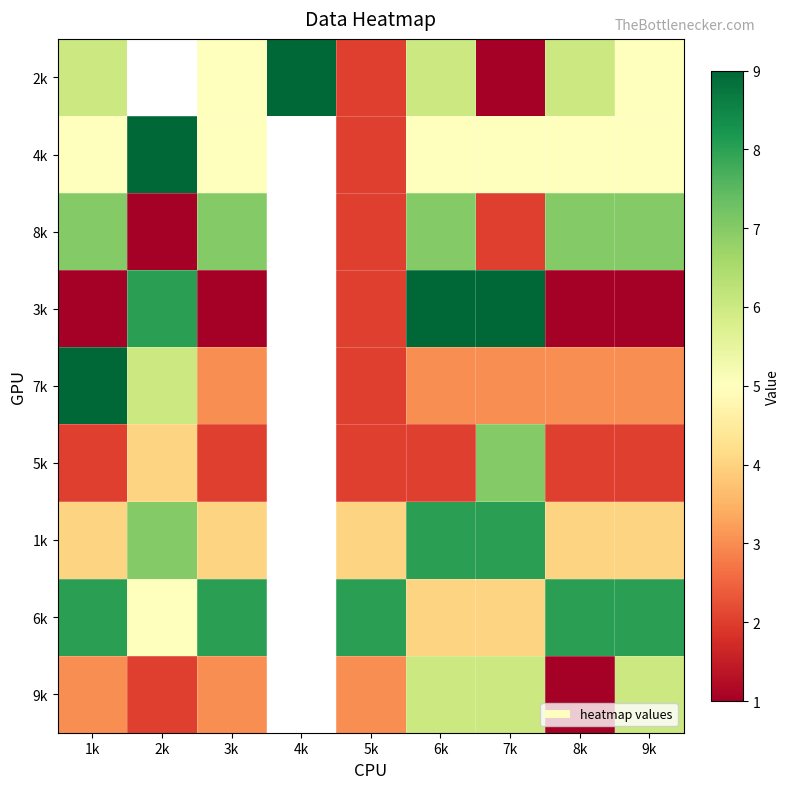

The 2k series shows 0.4 at 7k. True or false?

False